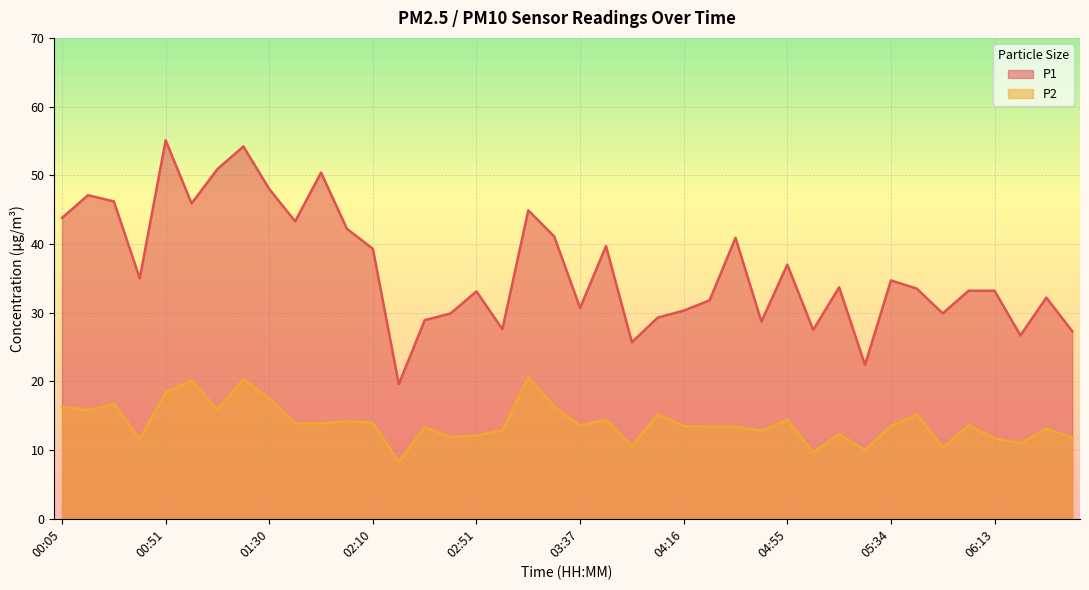

Where is P1 nearest to the value 37?

04:55